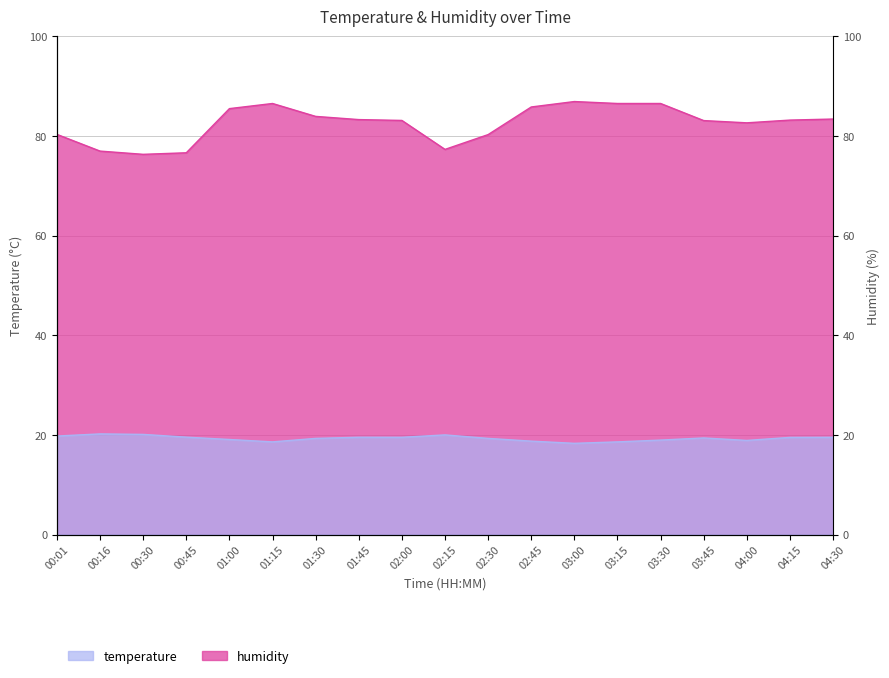

Rank the series by their maximum value, from lowest to highest.

temperature, humidity